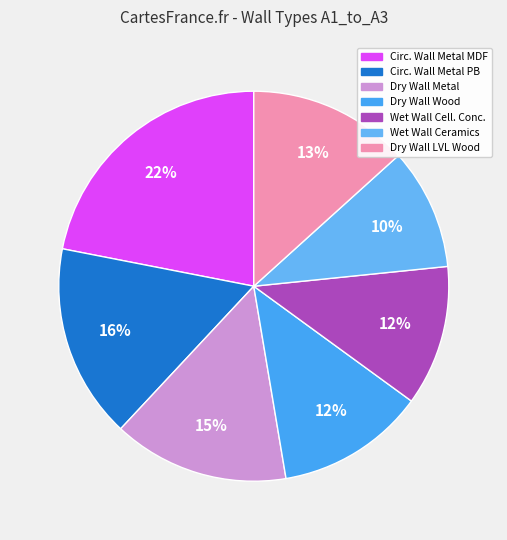

Does any single category account for the majority?

No